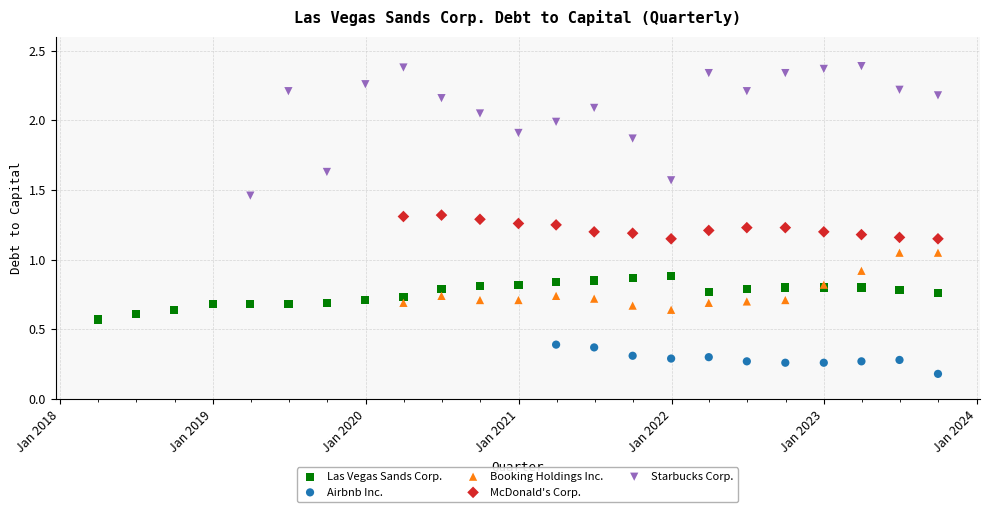

Which series reaches the maximum Y coordinate?

Starbucks Corp.